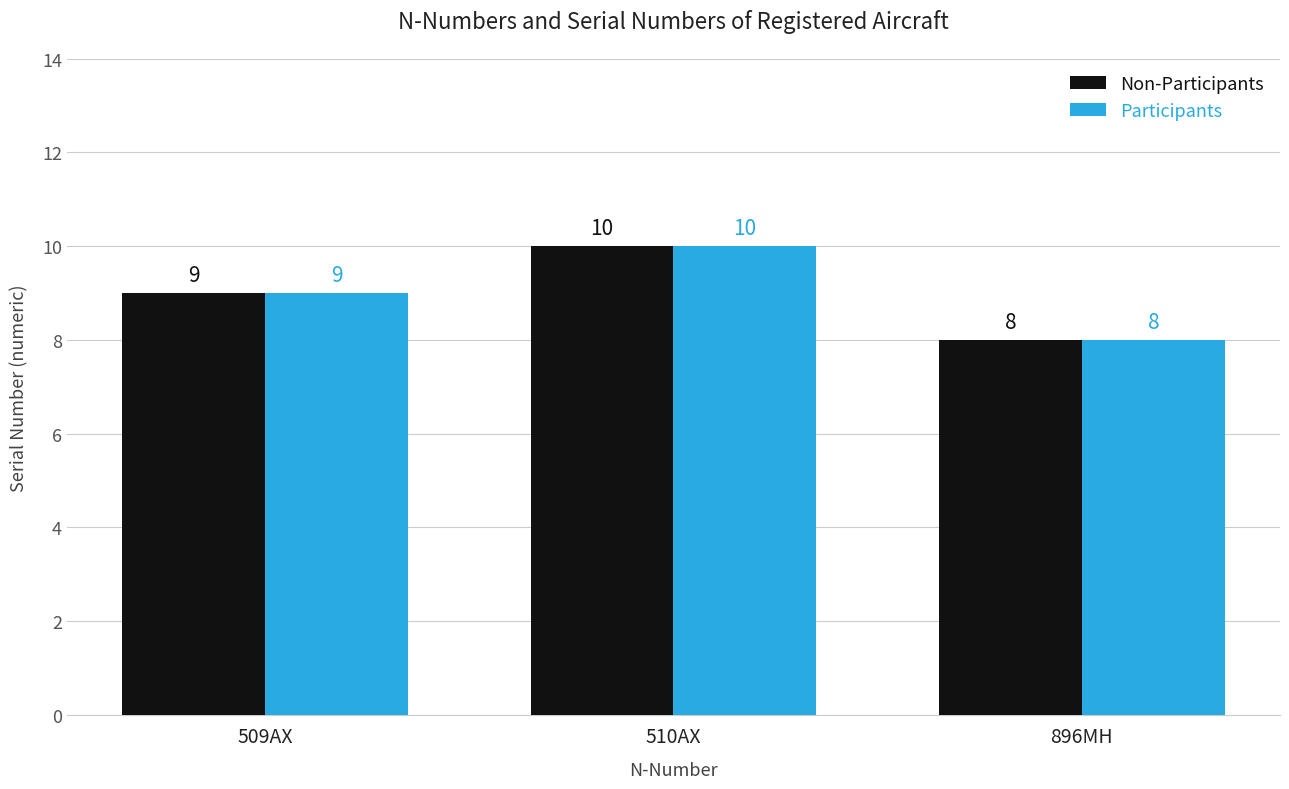

At which label does Non-Participants reach its minimum?

896MH